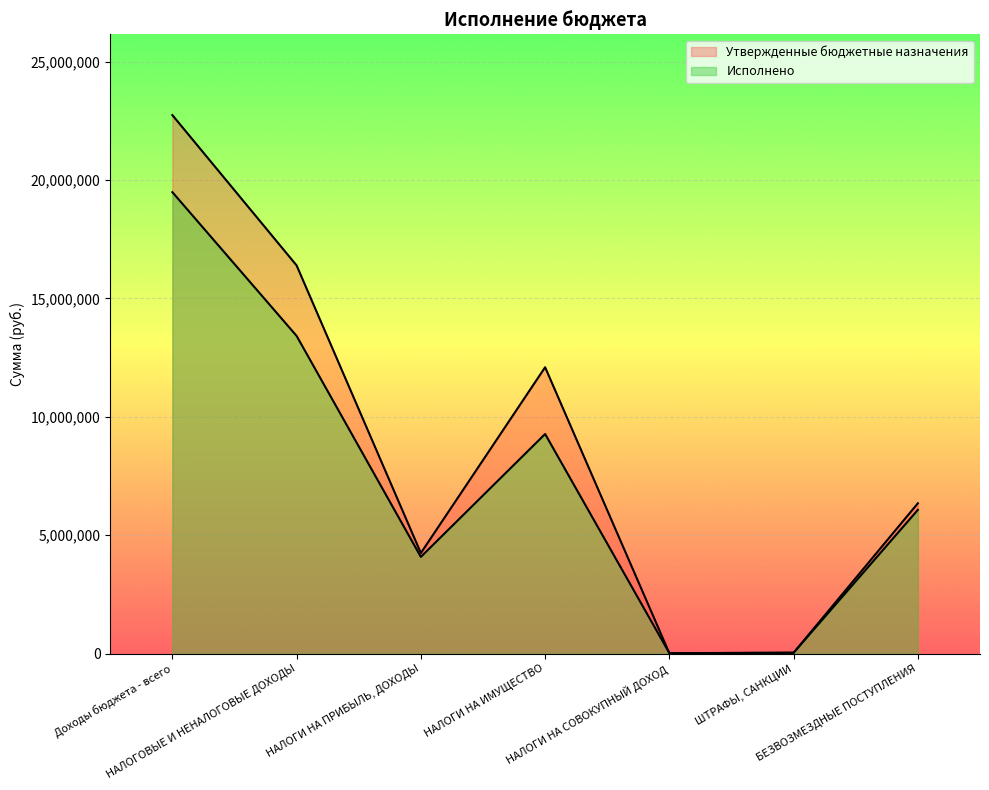

Which category has the lowest value across all series?

НАЛОГИ НА СОВОКУПНЫЙ ДОХОД